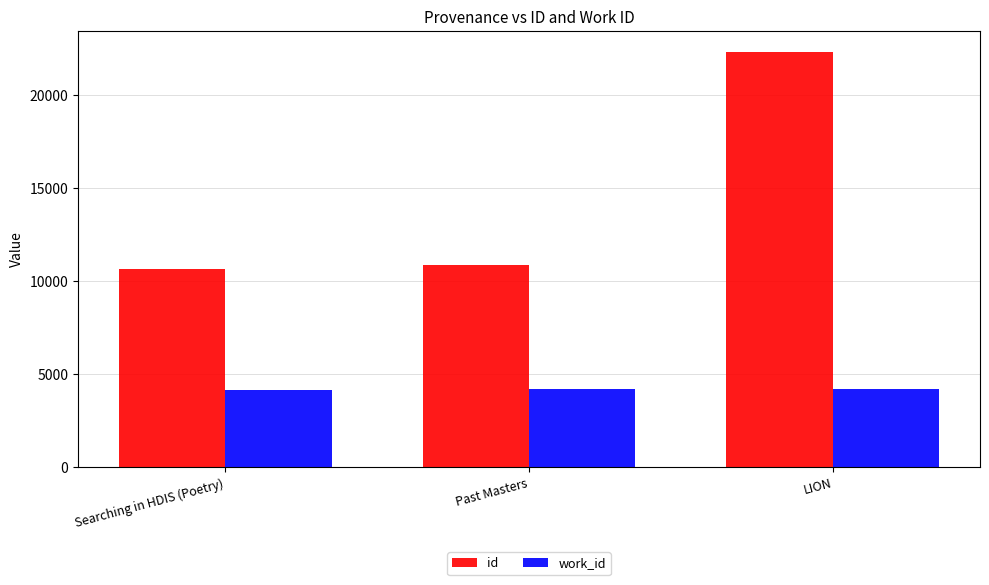

What is the value of the id bar at the 1st from the left?

10658